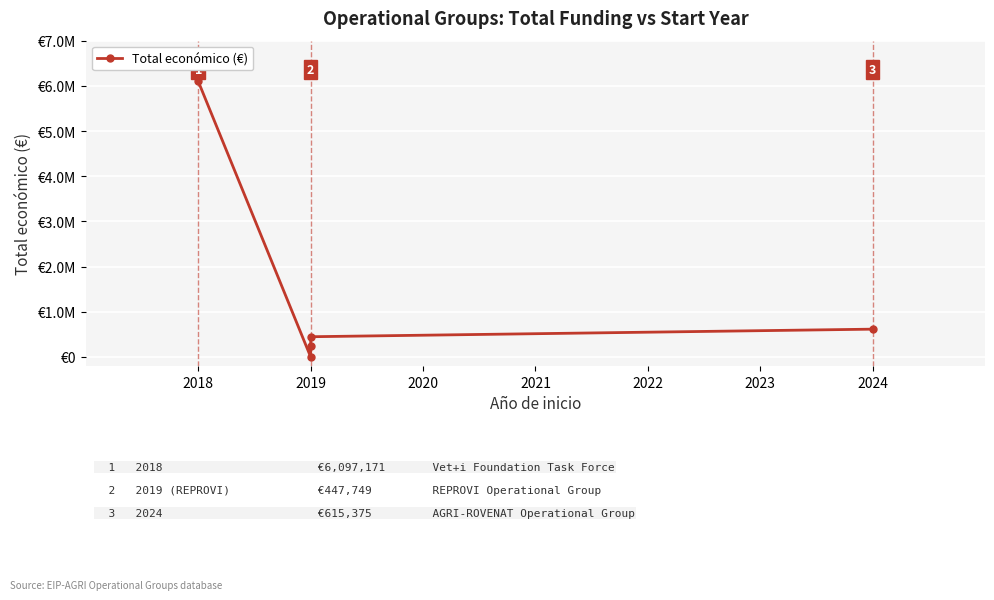

At which category does the chart reach its minimum across all series?

2019